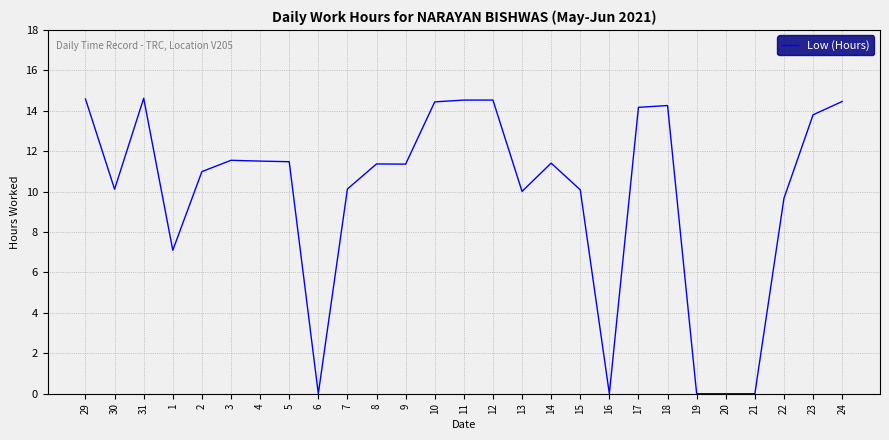

What position from the right is 18?

7